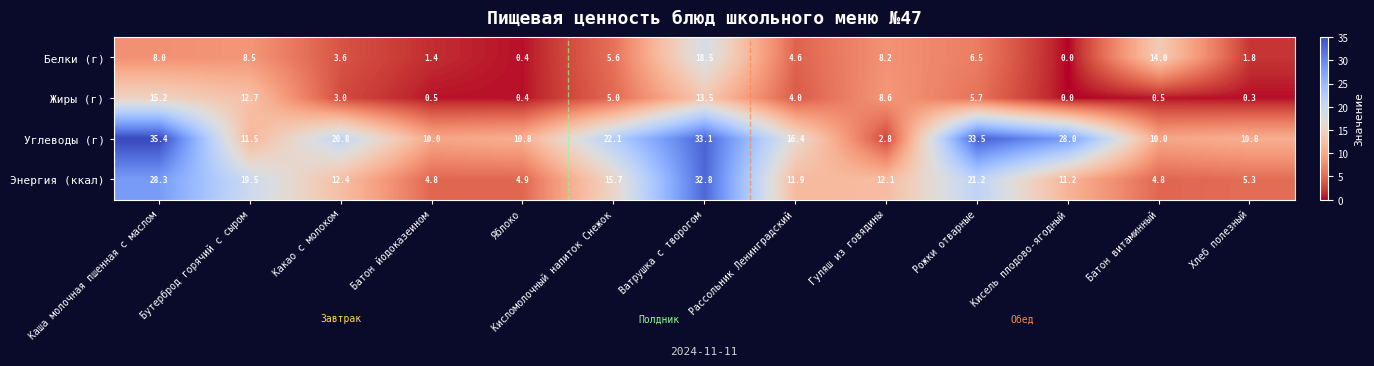

Where does the Белки (г) series first go above 5?

Каша молочная пшенная с маслом